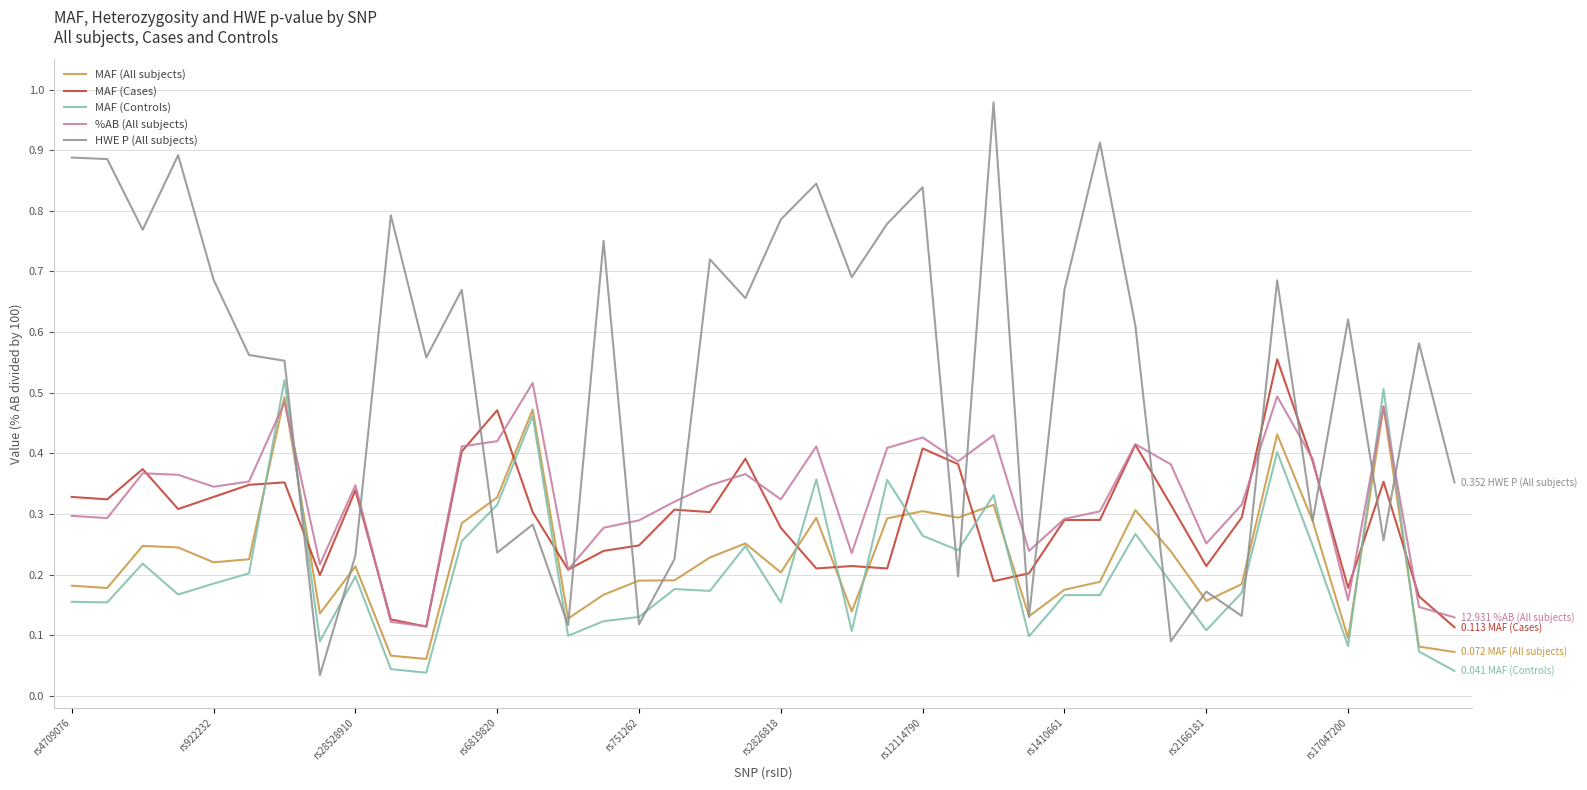

Which series has the largest range (max minus min)?

HWE P (All subjects)